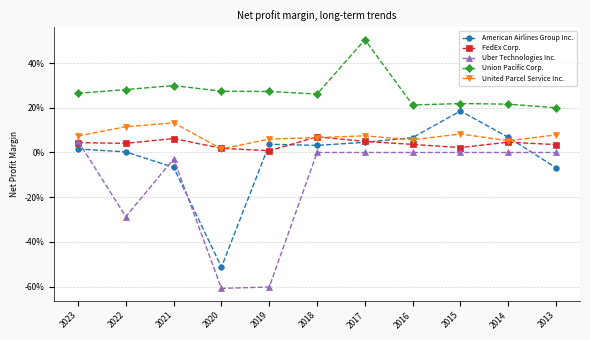

At which label does FedEx Corp. reach its peak?

2018